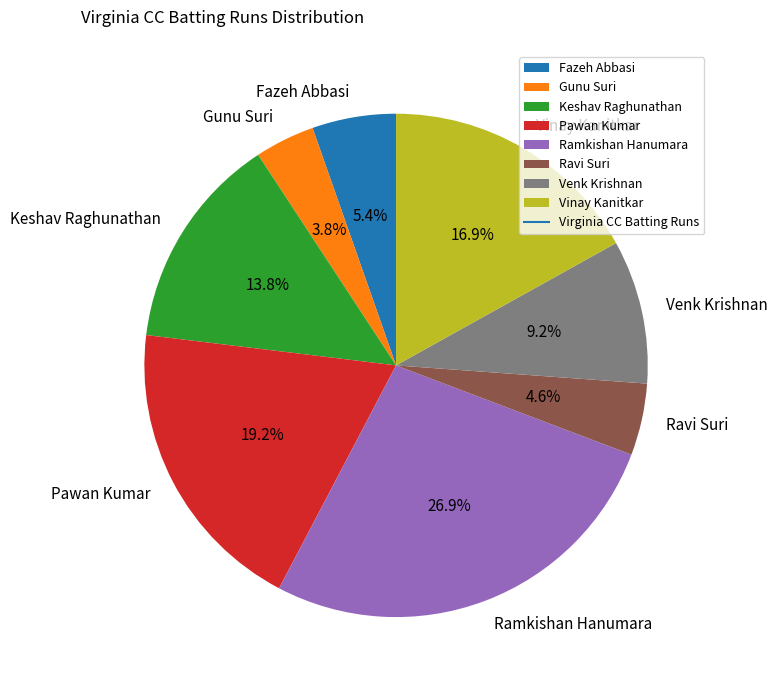

To the nearest percent, what portion does Ravi Suri represent?

5%